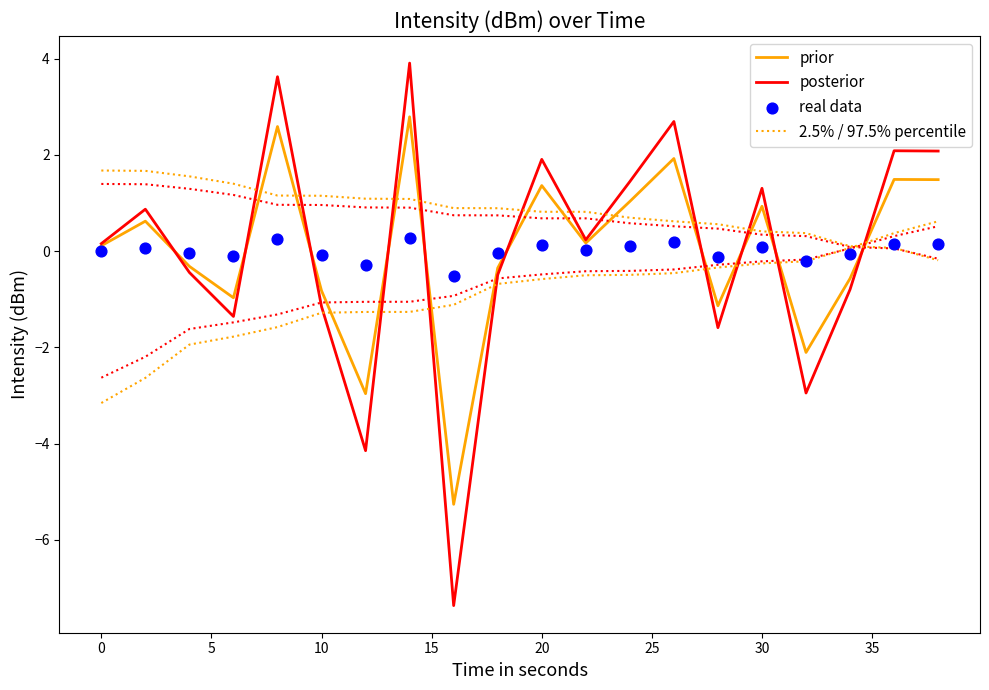

Which series has the widest spread of Y values?

posterior